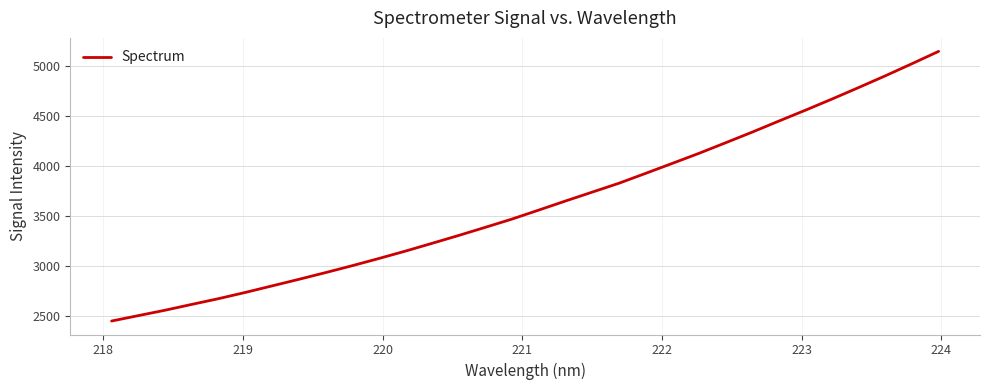

What is the smallest value displayed?

2445.7